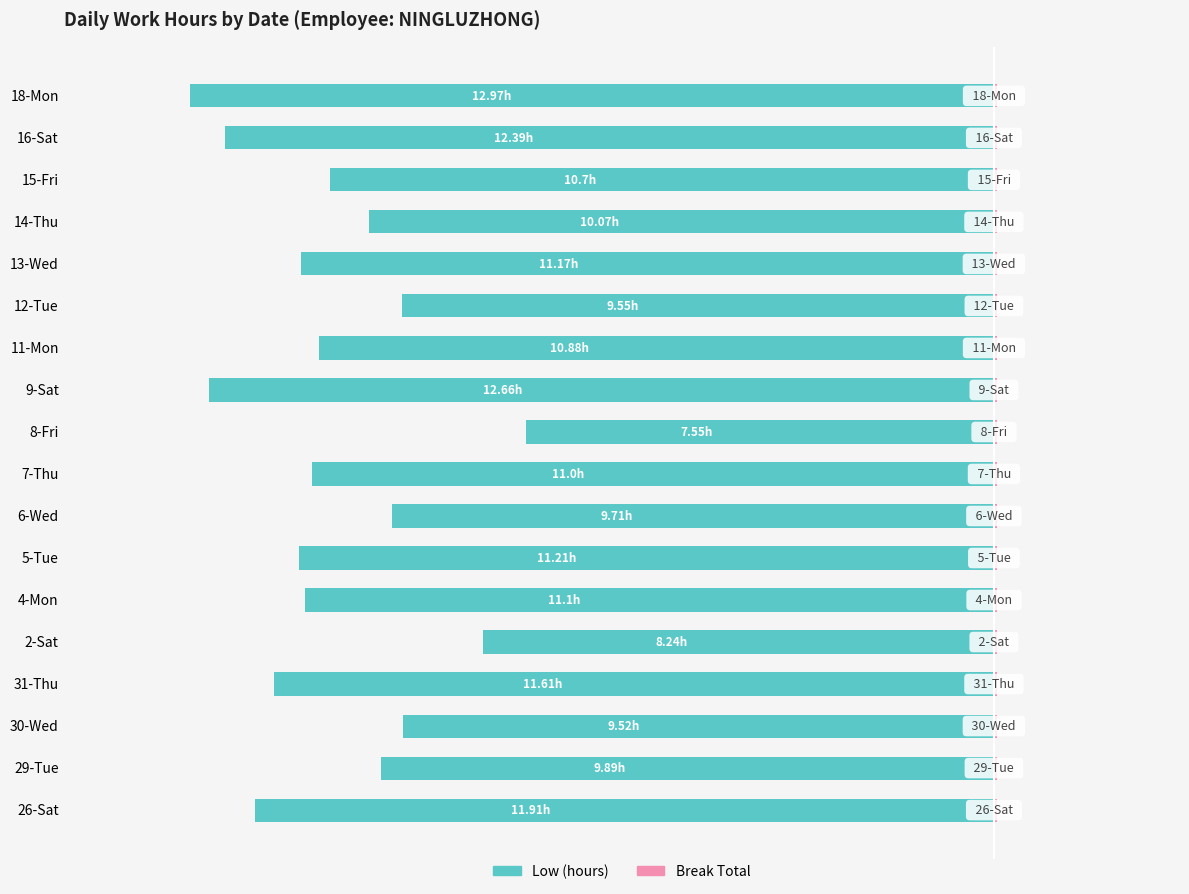

The Low (hours) series shows -17.5 at 31-Thu. True or false?

False